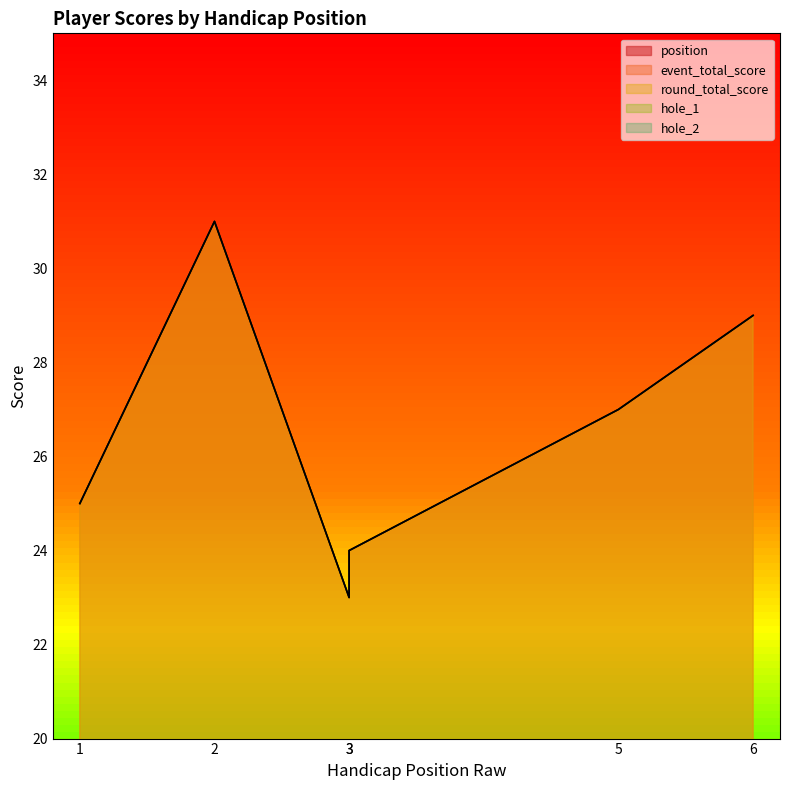

True or false: event_total_score and position cross at least once.

False